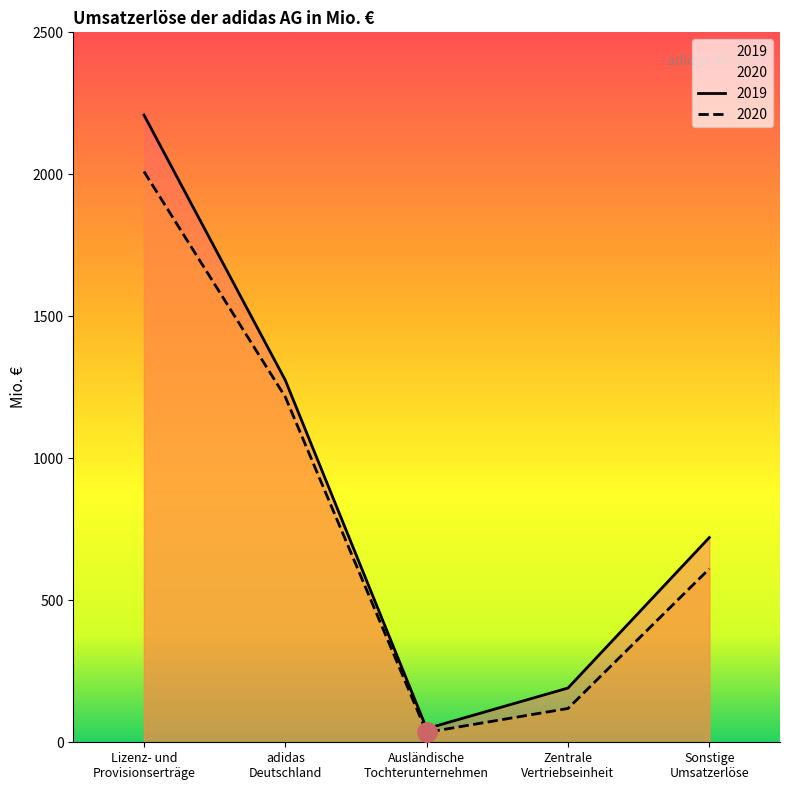

What is the difference between the 2019 values at adidas
Deutschland and Ausländische
Tochterunternehmen?

1227